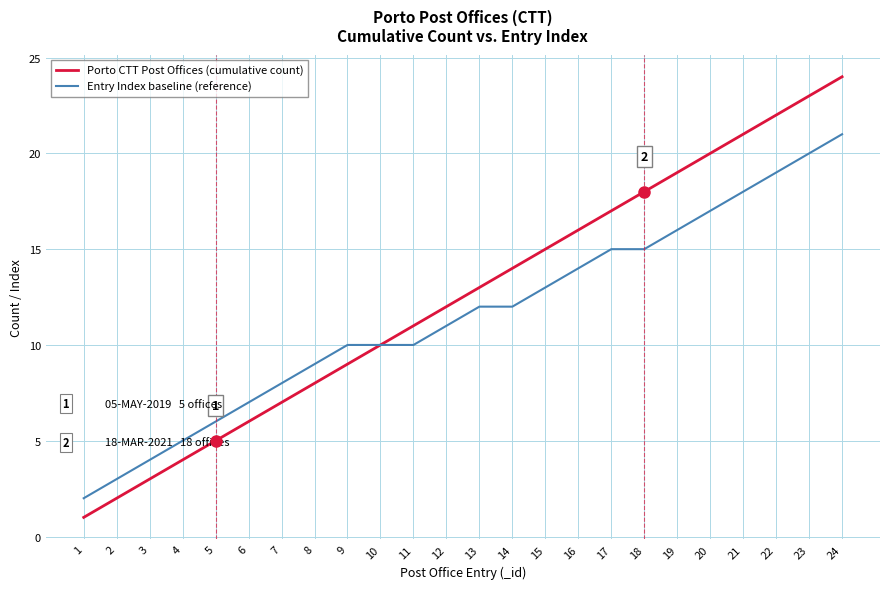

The Entry Index baseline (reference) series shows 11 at 19. True or false?

False